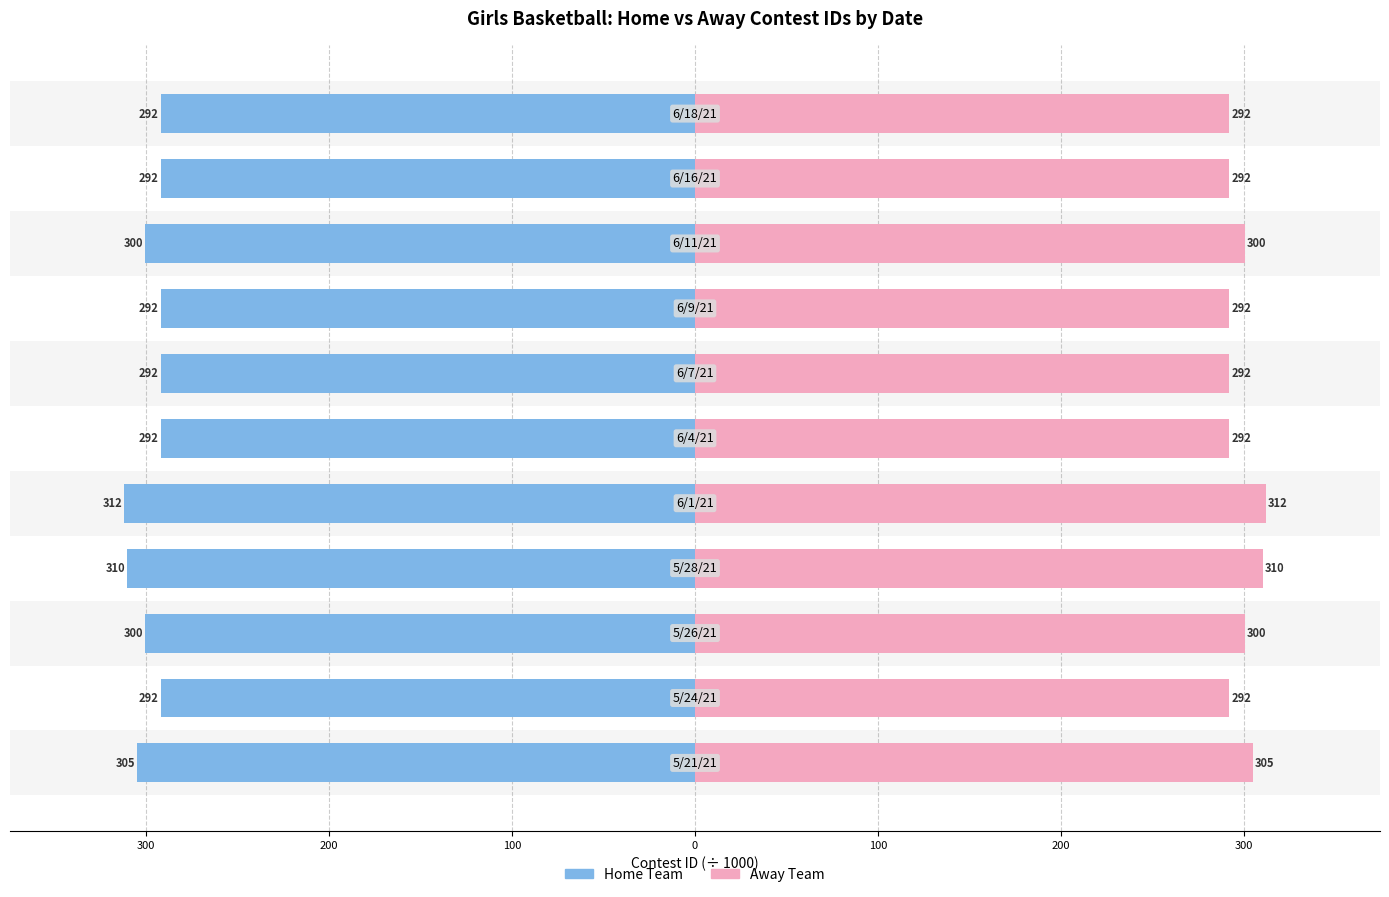

What is the spread (max minus min) of values at 9?

584.0